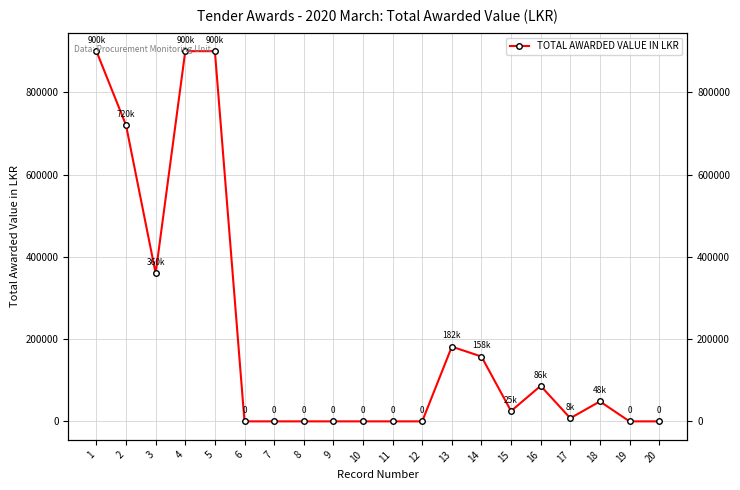

Reading right to left, what are all the values shown in this chart?

0.0	0.0	48473.5	7666.6	86360.9	25005.7	157611.5	181591.9	0.0	0.0	0.0	0.0	0.0	0.0	0.0	900000.0	900000.0	360000.0	720000.0	900000.0